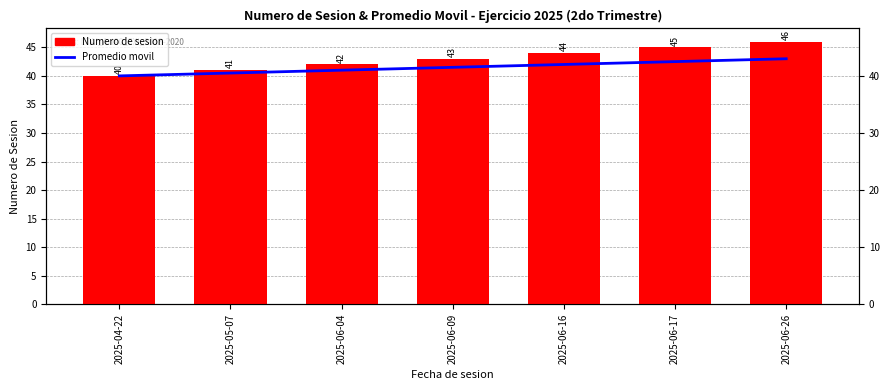

Reading right to left, list all the values displayed in this chart.

Promedio movil: 2025-06-26=43.0	2025-06-17=42.5	2025-06-16=42.0	2025-06-09=41.5	2025-06-04=41.0	2025-05-07=40.5	2025-04-22=40.0
Numero de sesion: 2025-06-26=46.0	2025-06-17=45.0	2025-06-16=44.0	2025-06-09=43.0	2025-06-04=42.0	2025-05-07=41.0	2025-04-22=40.0